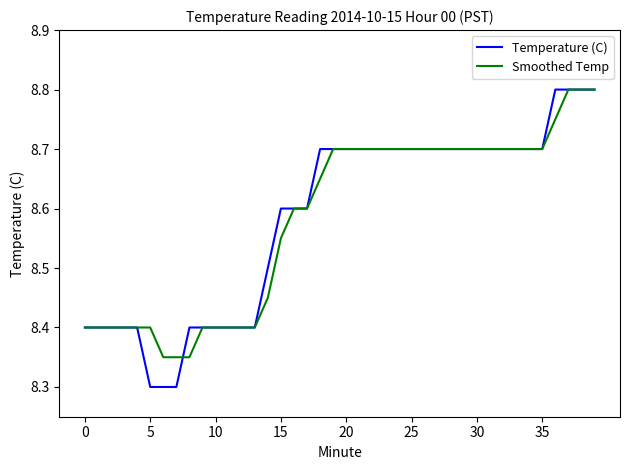

Which series has the widest spread of values?

Temperature (C)